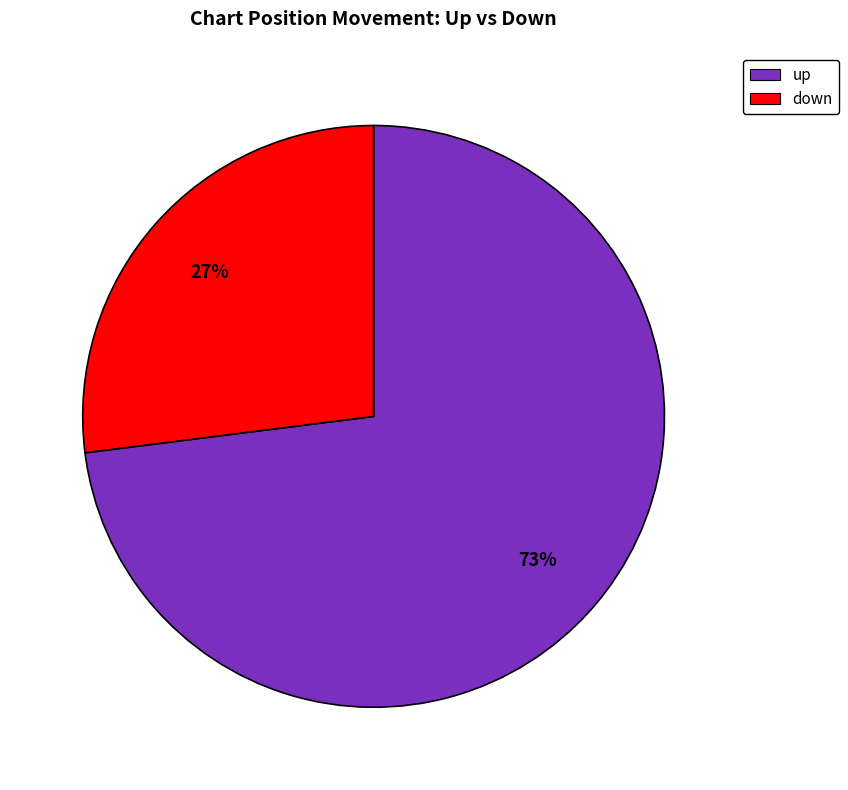

Which slice is the smallest?

down